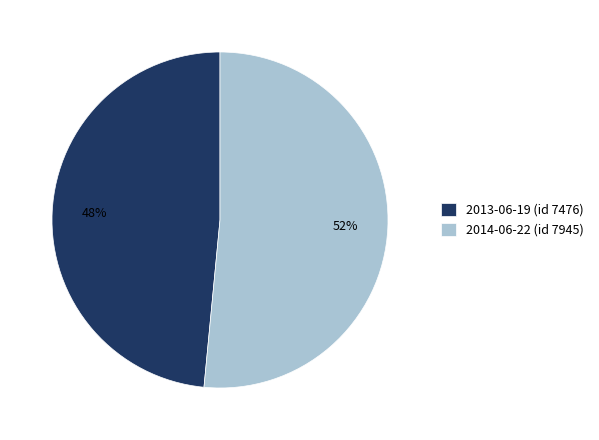

How many segments does this pie chart have?

2